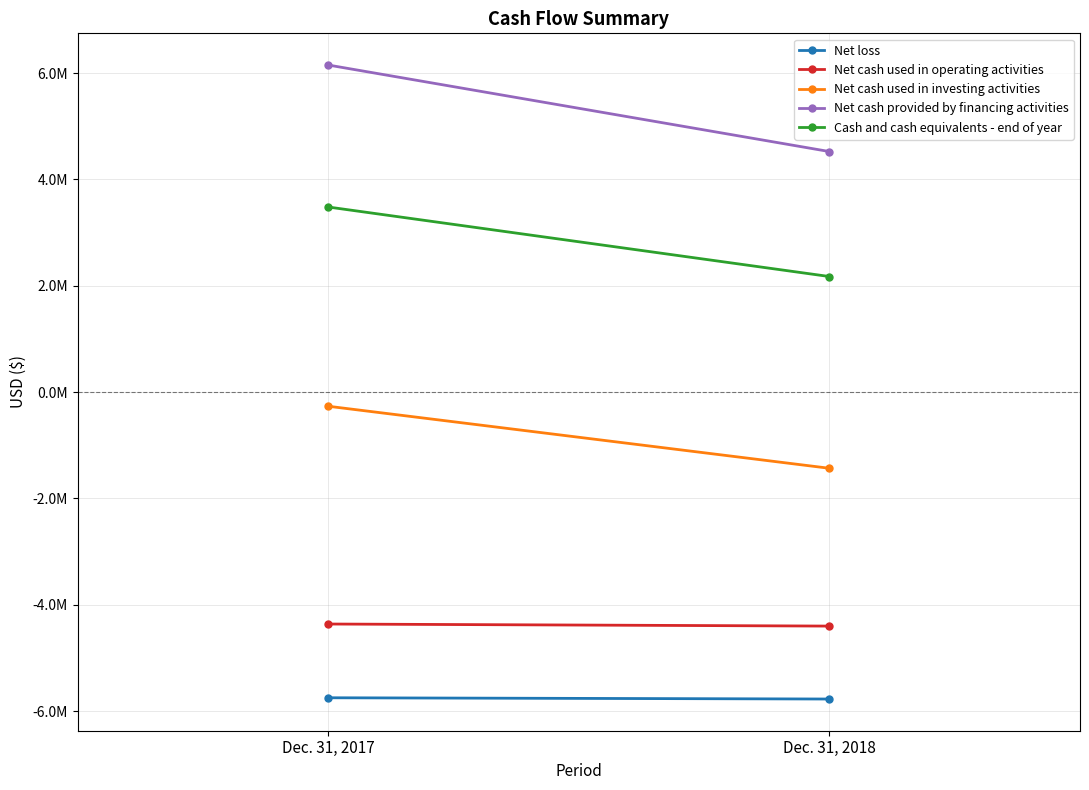

Rank the categories by Net cash provided by financing activities value from lowest to highest.

Dec. 31, 2018, Dec. 31, 2017